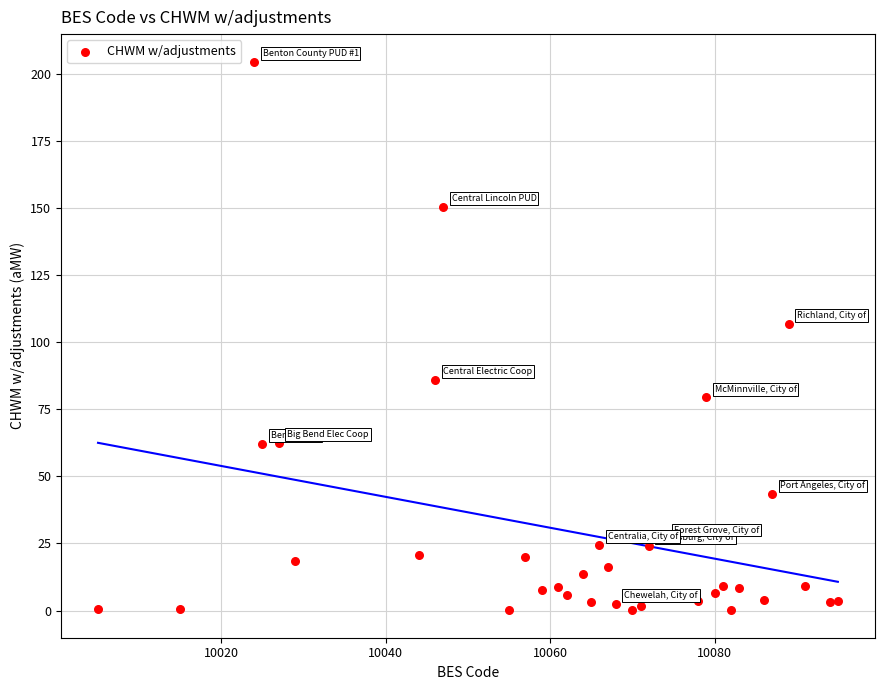

What is the range of X values (max minus min)?

90.0